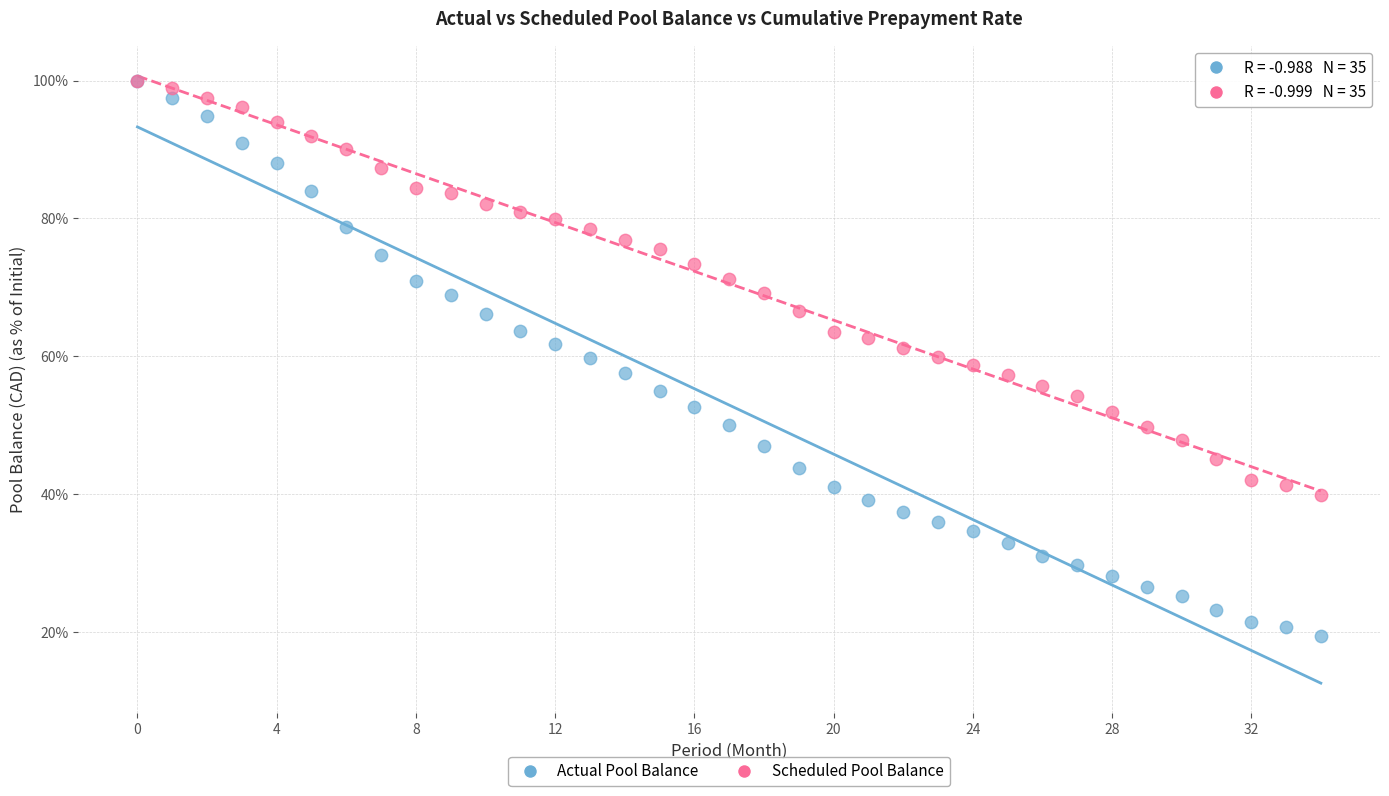

Which series has the widest spread of Y values?

Actual Pool Balance